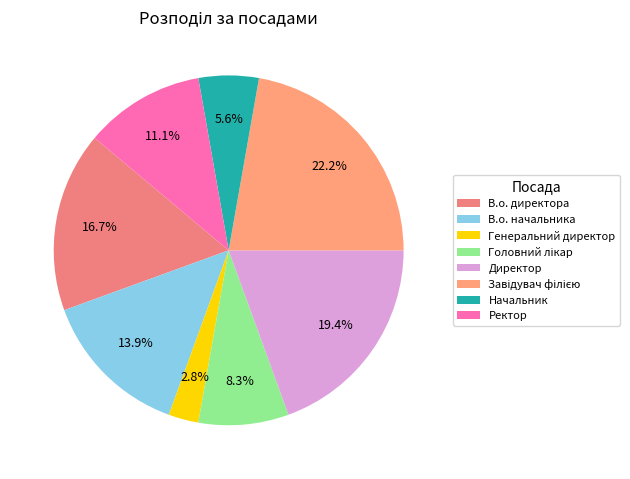

Count the number of slices in the pie.

8